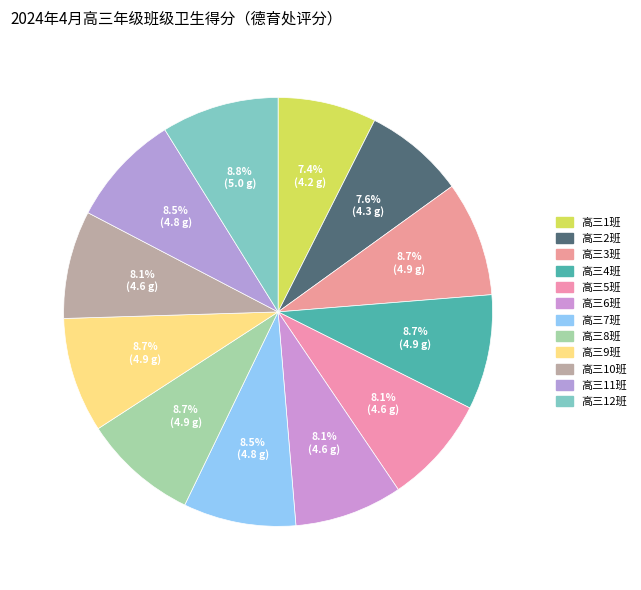

Is there a majority slice in this chart?

No